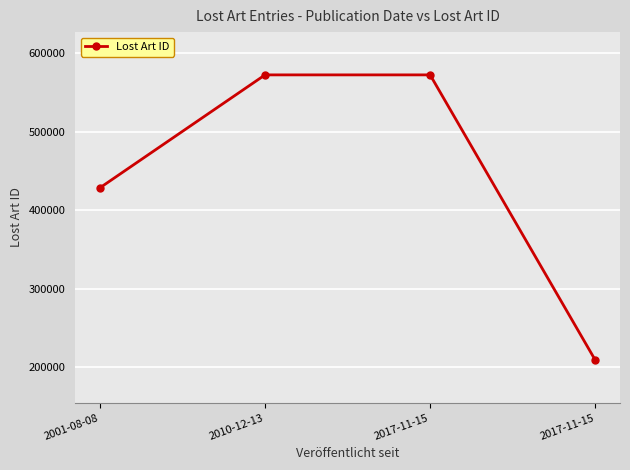

Approximately how many times larger is the value at 2010-12-13 compared to 2017-11-15?

1.0